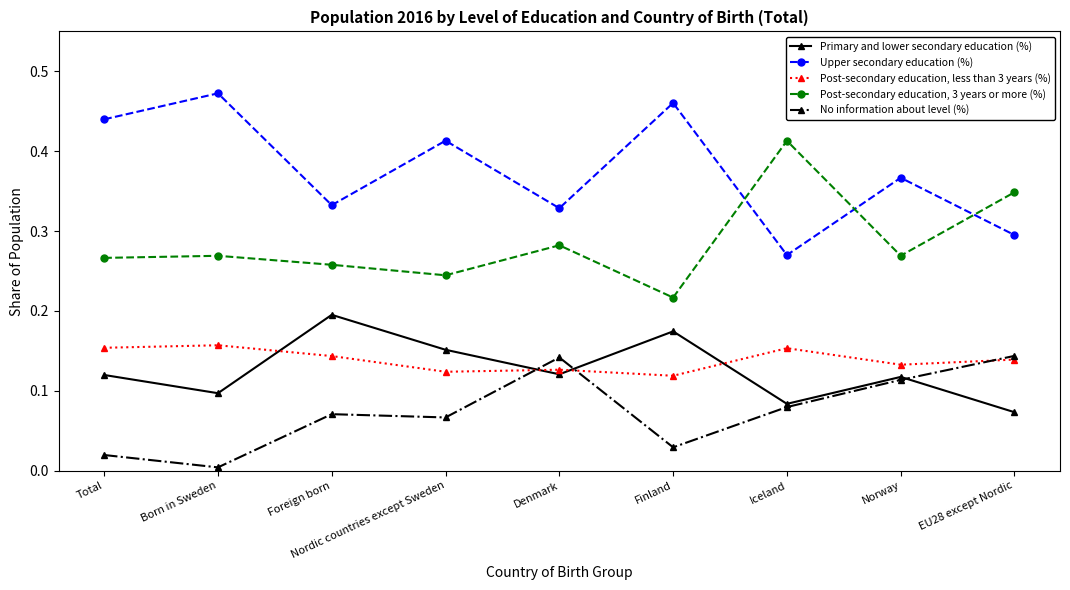

Rank the series at Foreign born from lowest to highest value.

No information about level (%), Post-secondary education, less than 3 years (%), Primary and lower secondary education (%), Post-secondary education, 3 years or more (%), Upper secondary education (%)